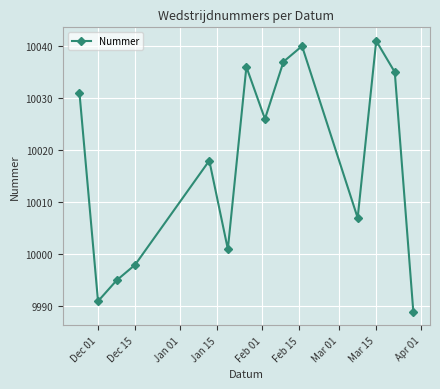

Reading left to right, extract all data points from this chart.

10031	9991	9995	9998	10018	10001	10036	10026	10037	10040	10007	10041	10035	9989